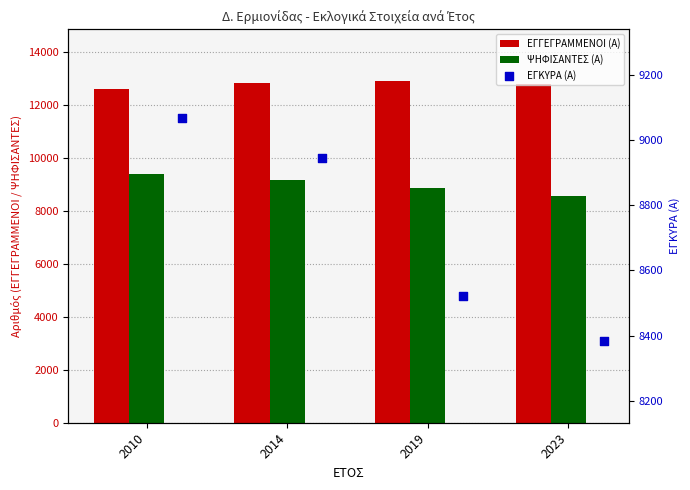

Is the value of ΕΓΚΥΡΑ (Α) at 2010 greater than the value of ΨΗΦΙΣΑΝΤΕΣ (Α) at 2023?

Yes